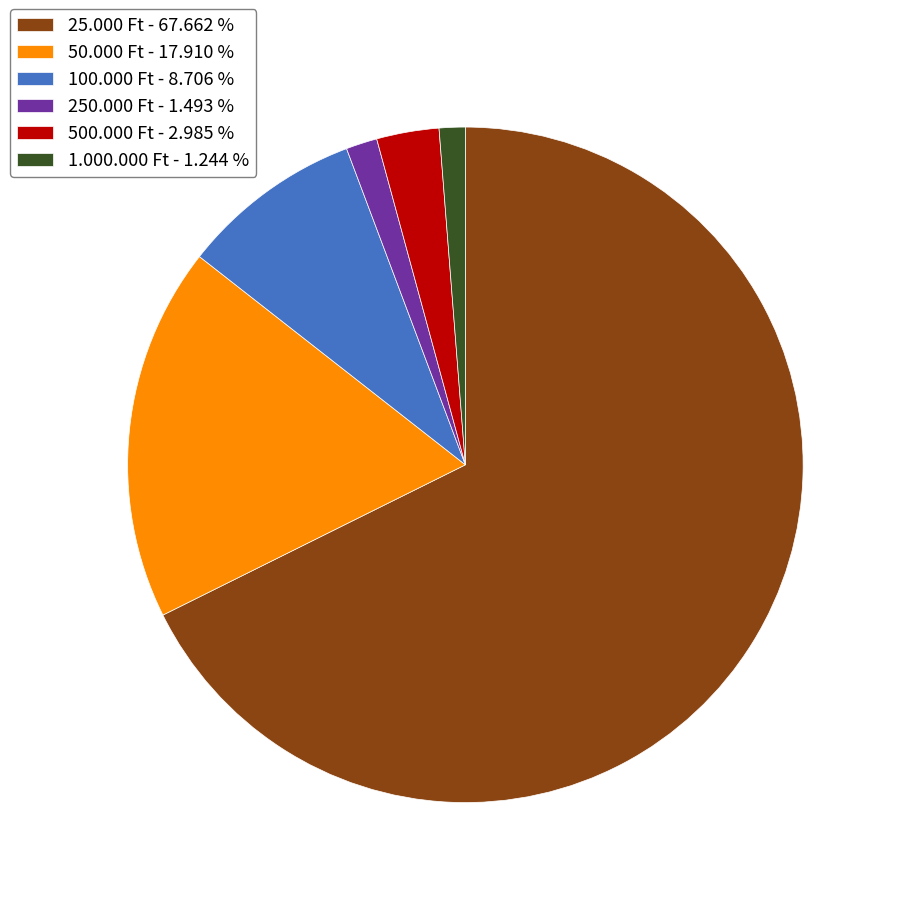

The 500.000 Ft slice represents 14% of the pie. True or false?

False